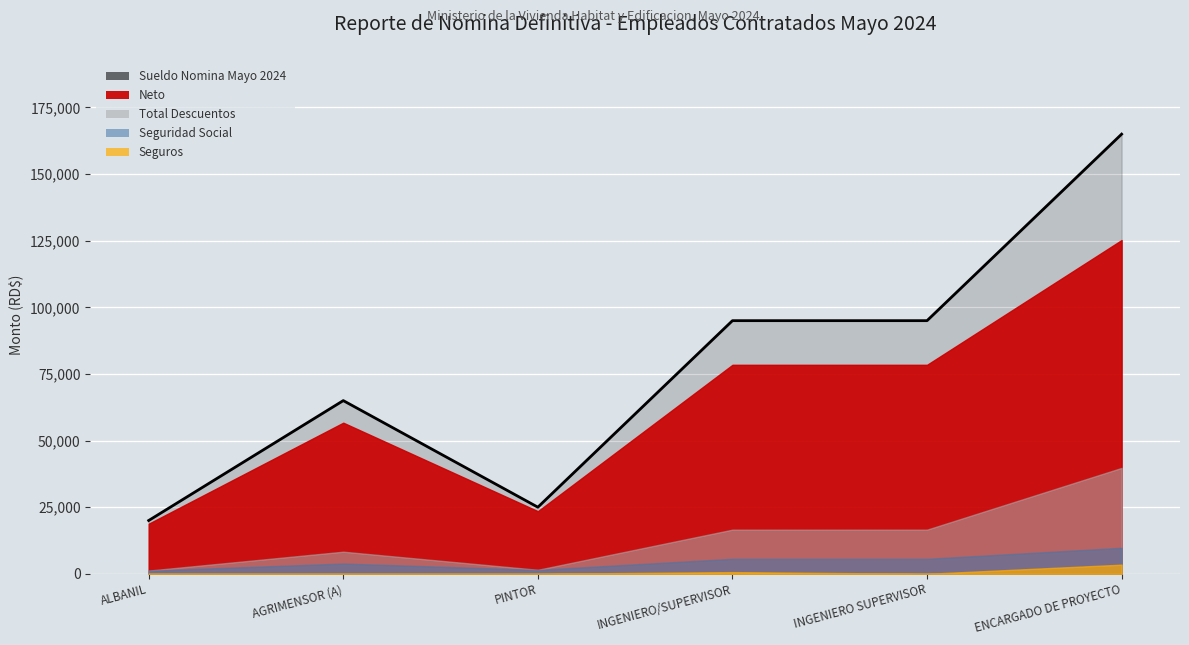

At which label does Seguridad Social first exceed 5614?

INGENIERO/SUPERVISOR